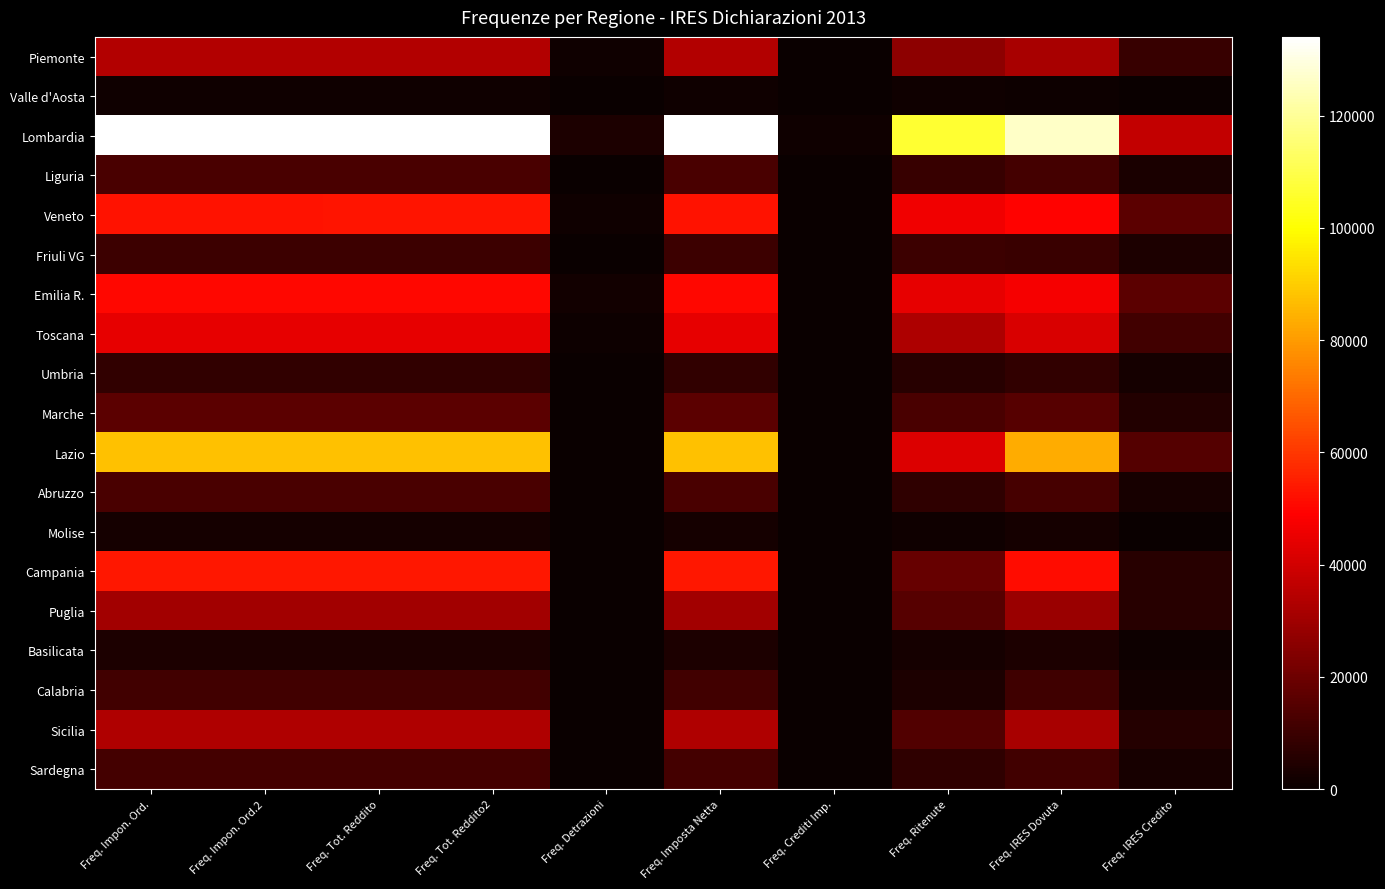

Reading left to right, what are all the values shown in this chart?

Piemonte: Freq. Impon. Ord.=33776	Freq. Impon. Ord.2=33776	Freq. Tot. Reddito=33811	Freq. Tot. Reddito2=33811	Freq. Detrazioni=1127	Freq. Imposta Netta=33690	Freq. Crediti Imp.=280	Freq. Ritenute=26255	Freq. IRES Dovuta=31752	Freq. IRES Credito=9060
Valle d'Aosta: Freq. Impon. Ord.=1094	Freq. Impon. Ord.2=1094	Freq. Tot. Reddito=1098	Freq. Tot. Reddito2=1098	Freq. Detrazioni=18	Freq. Imposta Netta=1096	Freq. Crediti Imp.=0	Freq. Ritenute=1049	Freq. IRES Dovuta=1000	Freq. IRES Credito=422
Lombardia: Freq. Impon. Ord.=133934	Freq. Impon. Ord.2=133934	Freq. Tot. Reddito=134043	Freq. Tot. Reddito2=134043	Freq. Detrazioni=3923	Freq. Imposta Netta=133632	Freq. Crediti Imp.=1048	Freq. Ritenute=106807	Freq. IRES Dovuta=126681	Freq. IRES Credito=36757
Liguria: Freq. Impon. Ord.=12708	Freq. Impon. Ord.2=12708	Freq. Tot. Reddito=12737	Freq. Tot. Reddito2=12737	Freq. Detrazioni=252	Freq. Imposta Netta=12715	Freq. Crediti Imp.=62	Freq. Ritenute=9184	Freq. IRES Dovuta=11987	Freq. IRES Credito=3423
Veneto: Freq. Impon. Ord.=52873	Freq. Impon. Ord.2=52873	Freq. Tot. Reddito=52909	Freq. Tot. Reddito2=52909	Freq. Detrazioni=1458	Freq. Imposta Netta=52727	Freq. Crediti Imp.=311	Freq. Ritenute=46560	Freq. IRES Dovuta=49697	Freq. IRES Credito=16435
Friuli VG: Freq. Impon. Ord.=10353	Freq. Impon. Ord.2=10353	Freq. Tot. Reddito=10360	Freq. Tot. Reddito2=10360	Freq. Detrazioni=347	Freq. Imposta Netta=10313	Freq. Crediti Imp.=71	Freq. Ritenute=9998	Freq. IRES Dovuta=9596	Freq. IRES Credito=3861
Emilia R.: Freq. Impon. Ord.=50726	Freq. Impon. Ord.2=50726	Freq. Tot. Reddito=50766	Freq. Tot. Reddito2=50766	Freq. Detrazioni=1622	Freq. Imposta Netta=50555	Freq. Crediti Imp.=410	Freq. Ritenute=44175	Freq. IRES Dovuta=47278	Freq. IRES Credito=16531
Toscana: Freq. Impon. Ord.=44294	Freq. Impon. Ord.2=44294	Freq. Tot. Reddito=44311	Freq. Tot. Reddito2=44311	Freq. Detrazioni=783	Freq. Imposta Netta=44194	Freq. Crediti Imp.=148	Freq. Ritenute=32485	Freq. IRES Dovuta=41887	Freq. IRES Credito=11454
Umbria: Freq. Impon. Ord.=8317	Freq. Impon. Ord.2=8317	Freq. Tot. Reddito=8322	Freq. Tot. Reddito2=8322	Freq. Detrazioni=114	Freq. Imposta Netta=8305	Freq. Crediti Imp.=34	Freq. Ritenute=6053	Freq. IRES Dovuta=7875	Freq. IRES Credito=2232
Marche: Freq. Impon. Ord.=16675	Freq. Impon. Ord.2=16675	Freq. Tot. Reddito=16689	Freq. Tot. Reddito2=16689	Freq. Detrazioni=376	Freq. Imposta Netta=16639	Freq. Crediti Imp.=82	Freq. Ritenute=12954	Freq. IRES Dovuta=15553	Freq. IRES Credito=5030
Lazio: Freq. Impon. Ord.=87561	Freq. Impon. Ord.2=87561	Freq. Tot. Reddito=87603	Freq. Tot. Reddito2=87603	Freq. Detrazioni=412	Freq. Imposta Netta=87550	Freq. Crediti Imp.=269	Freq. Ritenute=41894	Freq. IRES Dovuta=83536	Freq. IRES Credito=14866
Abruzzo: Freq. Impon. Ord.=12748	Freq. Impon. Ord.2=12748	Freq. Tot. Reddito=12755	Freq. Tot. Reddito2=12755	Freq. Detrazioni=97	Freq. Imposta Netta=12738	Freq. Crediti Imp.=44	Freq. Ritenute=7691	Freq. IRES Dovuta=12067	Freq. IRES Credito=2908
Molise: Freq. Impon. Ord.=2360	Freq. Impon. Ord.2=2360	Freq. Tot. Reddito=2365	Freq. Tot. Reddito2=2365	Freq. Detrazioni=15	Freq. Imposta Netta=2364	Freq. Crediti Imp.=0	Freq. Ritenute=1203	Freq. IRES Dovuta=2248	Freq. IRES Credito=457
Campania: Freq. Impon. Ord.=53559	Freq. Impon. Ord.2=53559	Freq. Tot. Reddito=53587	Freq. Tot. Reddito2=53587	Freq. Detrazioni=199	Freq. Imposta Netta=53558	Freq. Crediti Imp.=117	Freq. Ritenute=18538	Freq. IRES Dovuta=51357	Freq. IRES Credito=6239
Puglia: Freq. Impon. Ord.=30465	Freq. Impon. Ord.2=30465	Freq. Tot. Reddito=30487	Freq. Tot. Reddito2=30487	Freq. Detrazioni=153	Freq. Imposta Netta=30463	Freq. Crediti Imp.=66	Freq. Ritenute=15412	Freq. IRES Dovuta=28874	Freq. IRES Credito=5883
Basilicata: Freq. Impon. Ord.=4132	Freq. Impon. Ord.2=4132	Freq. Tot. Reddito=4138	Freq. Tot. Reddito2=4138	Freq. Detrazioni=30	Freq. Imposta Netta=4133	Freq. Crediti Imp.=15	Freq. Ritenute=2138	Freq. IRES Dovuta=3949	Freq. IRES Credito=750
Calabria: Freq. Impon. Ord.=11230	Freq. Impon. Ord.2=11230	Freq. Tot. Reddito=11254	Freq. Tot. Reddito2=11254	Freq. Detrazioni=50	Freq. Imposta Netta=11245	Freq. Crediti Imp.=18	Freq. Ritenute=4014	Freq. IRES Dovuta=10759	Freq. IRES Credito=1612
Sicilia: Freq. Impon. Ord.=33031	Freq. Impon. Ord.2=33031	Freq. Tot. Reddito=33043	Freq. Tot. Reddito2=33043	Freq. Detrazioni=113	Freq. Imposta Netta=33023	Freq. Crediti Imp.=66	Freq. Ritenute=14146	Freq. IRES Dovuta=31511	Freq. IRES Credito=5609
Sardegna: Freq. Impon. Ord.=11983	Freq. Impon. Ord.2=11983	Freq. Tot. Reddito=12012	Freq. Tot. Reddito2=12012	Freq. Detrazioni=55	Freq. Imposta Netta=12001	Freq. Crediti Imp.=27	Freq. Ritenute=7392	Freq. IRES Dovuta=11401	Freq. IRES Credito=3013